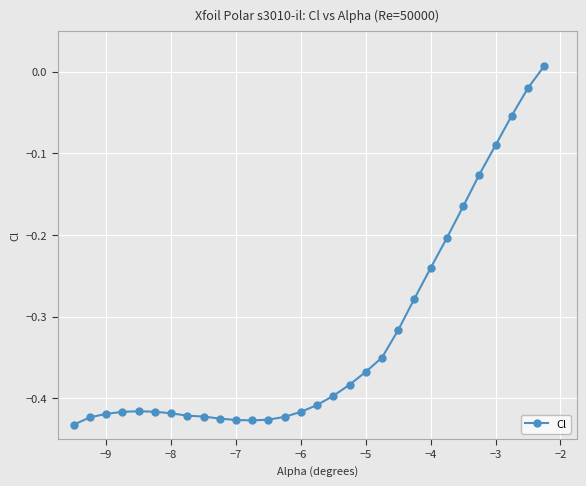

What is the sum of all values?

-9.7